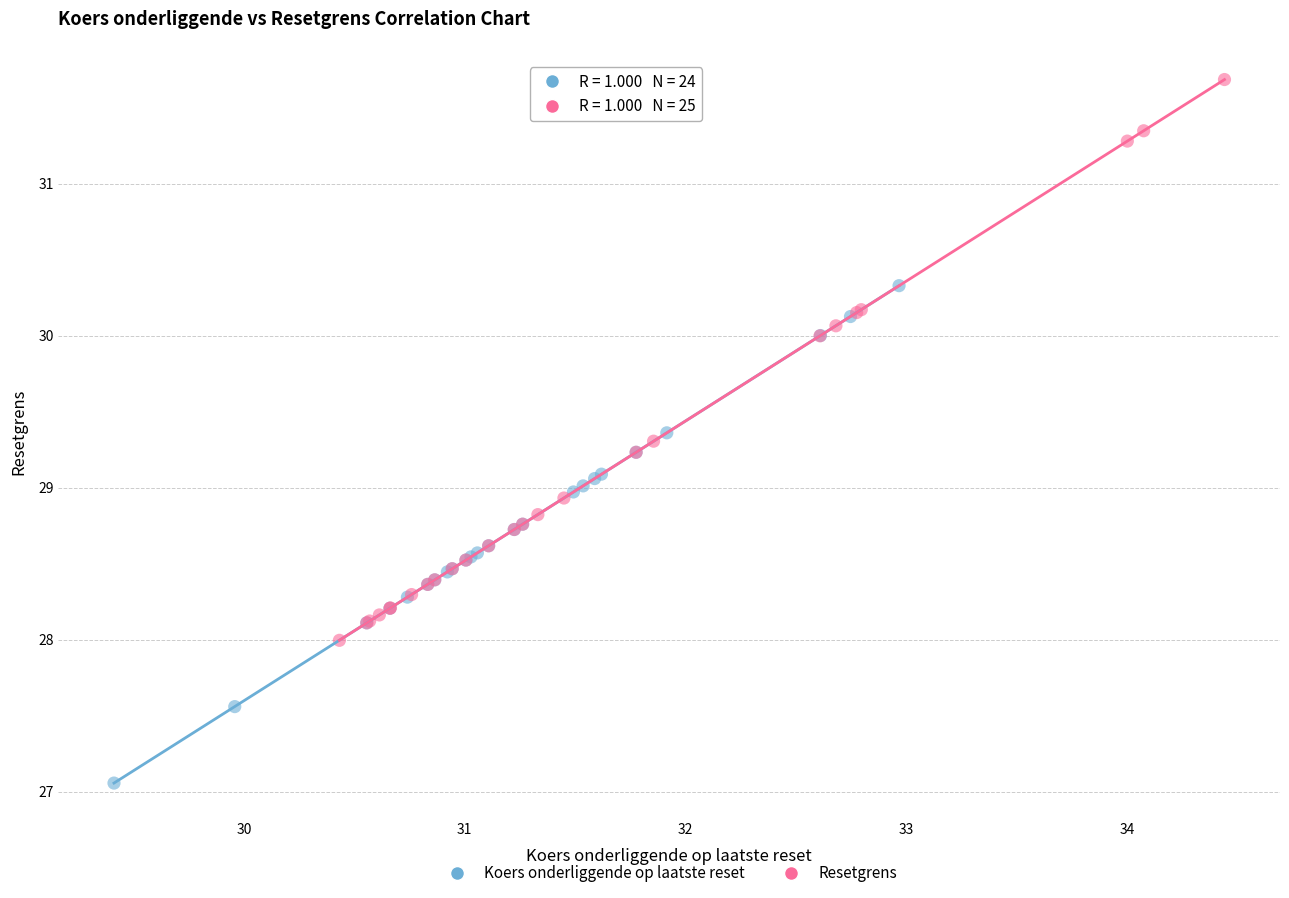

Which series has the largest Y range (max minus min)?

Resetgrens